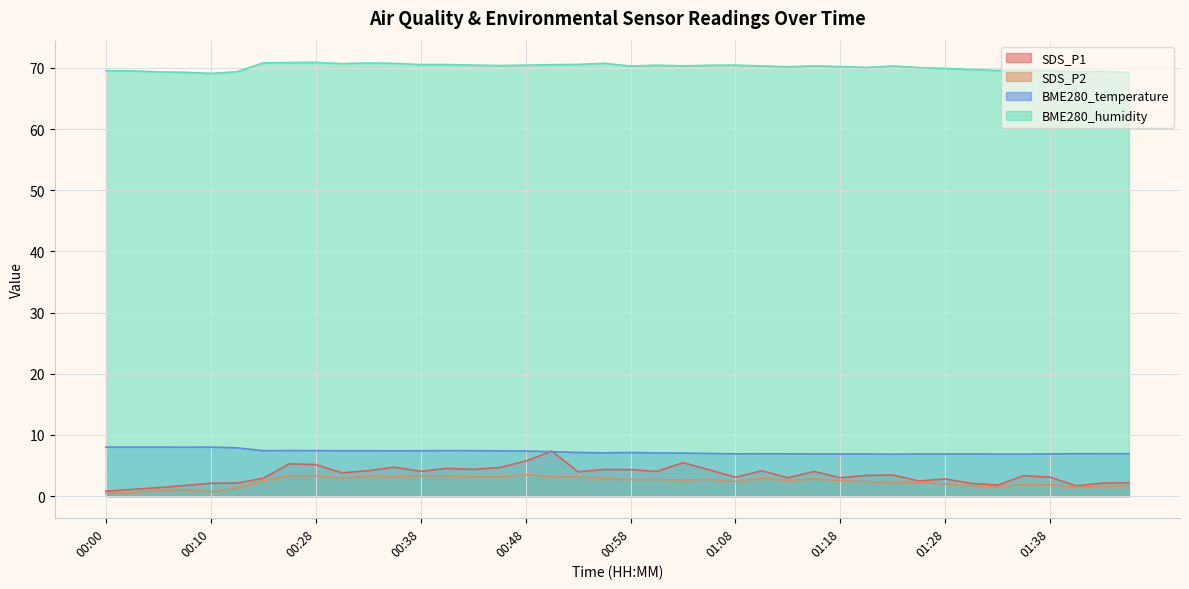

Does the chart display data point markers on the line(s)?

No